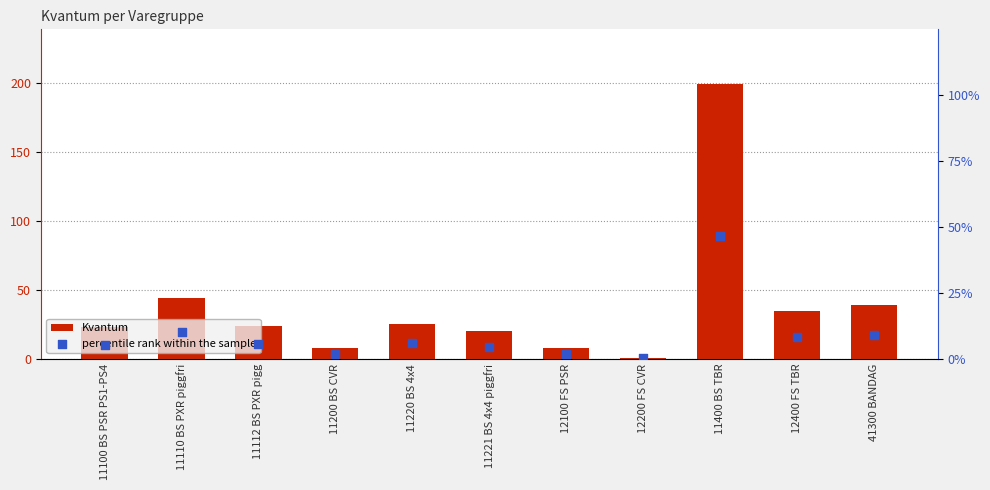

At how many categories does at least one series exceed 155?

1